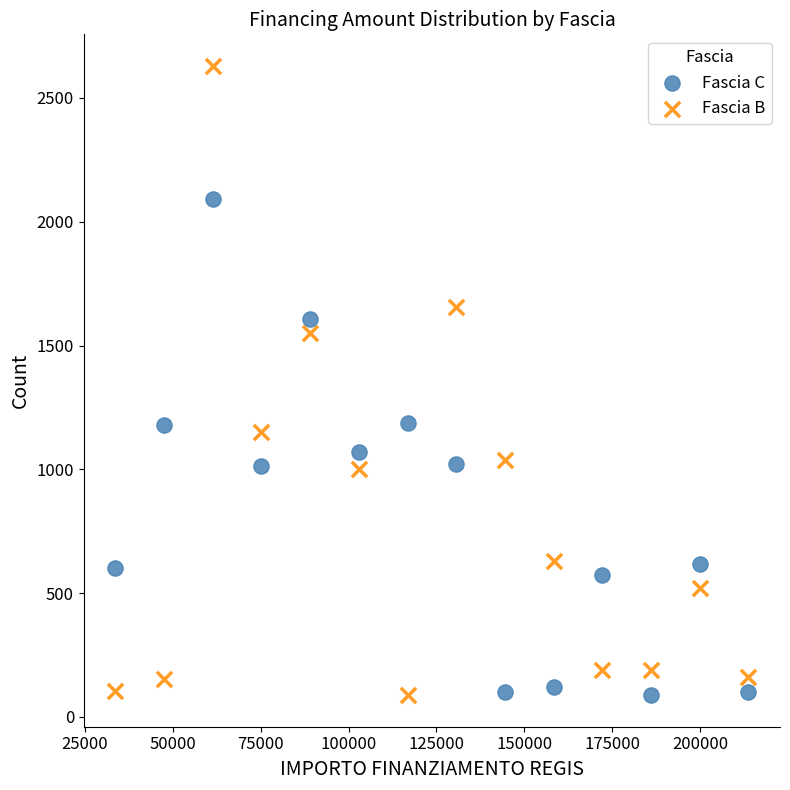

What are all the series names shown in the legend?

Fascia C, Fascia B